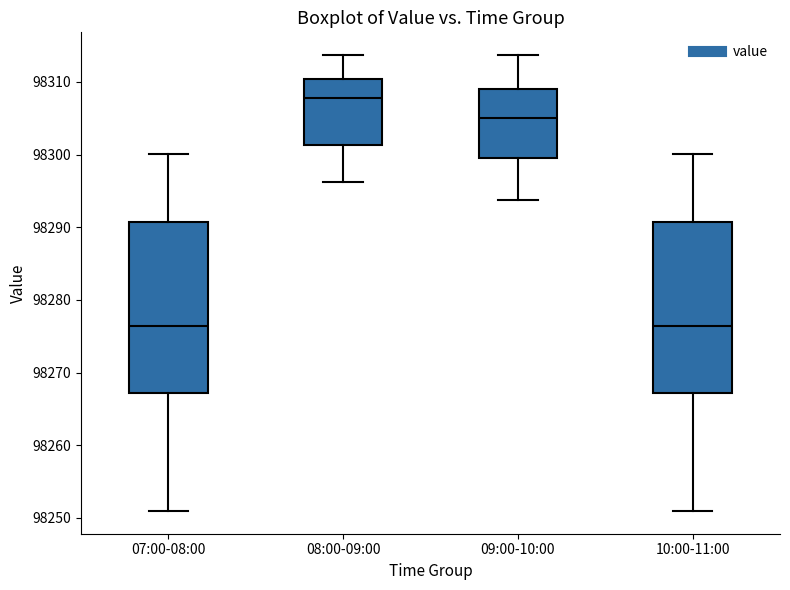

Where does the upper whisker of the box for 09:00-10:00 end on the y-axis? The values are not printed on the chart, so give them approximately, as read against the axis.

98314